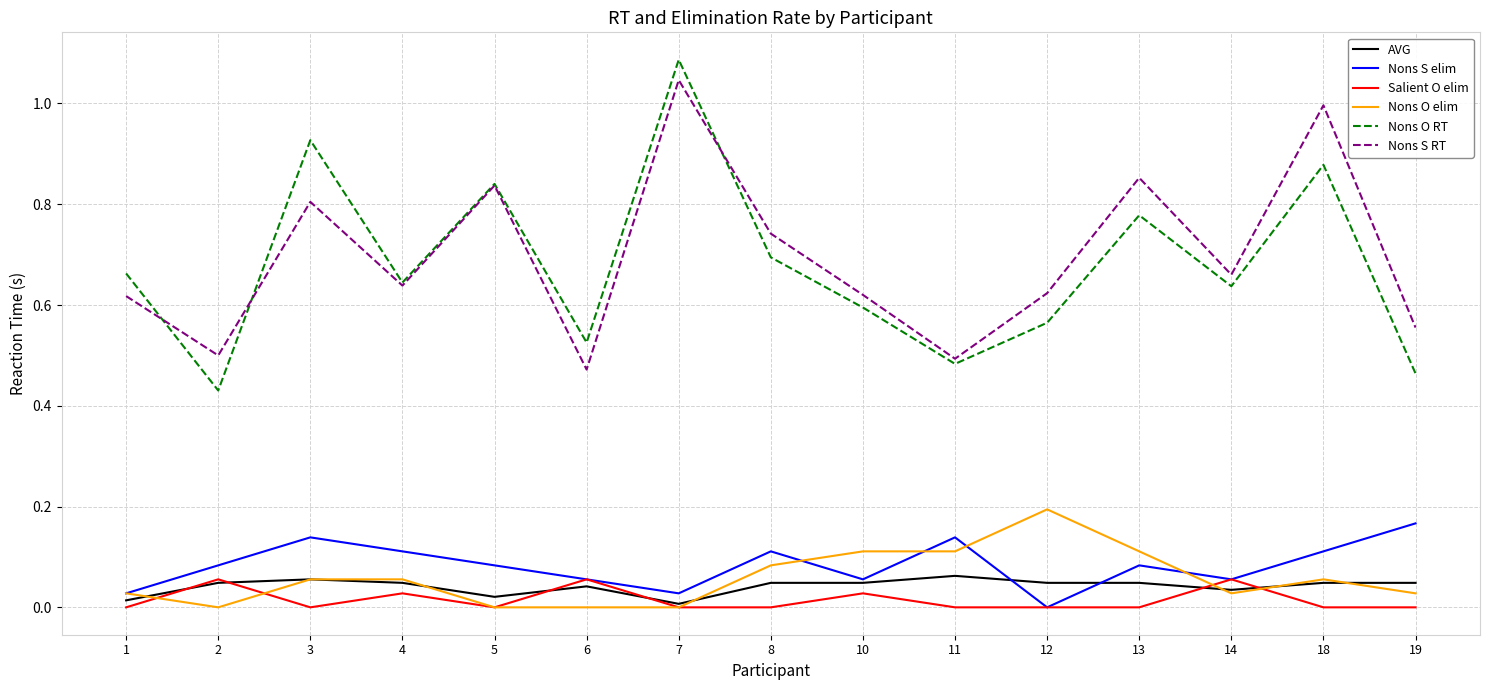

The value of Nons O RT at 12 is 0.4. True or false?

False